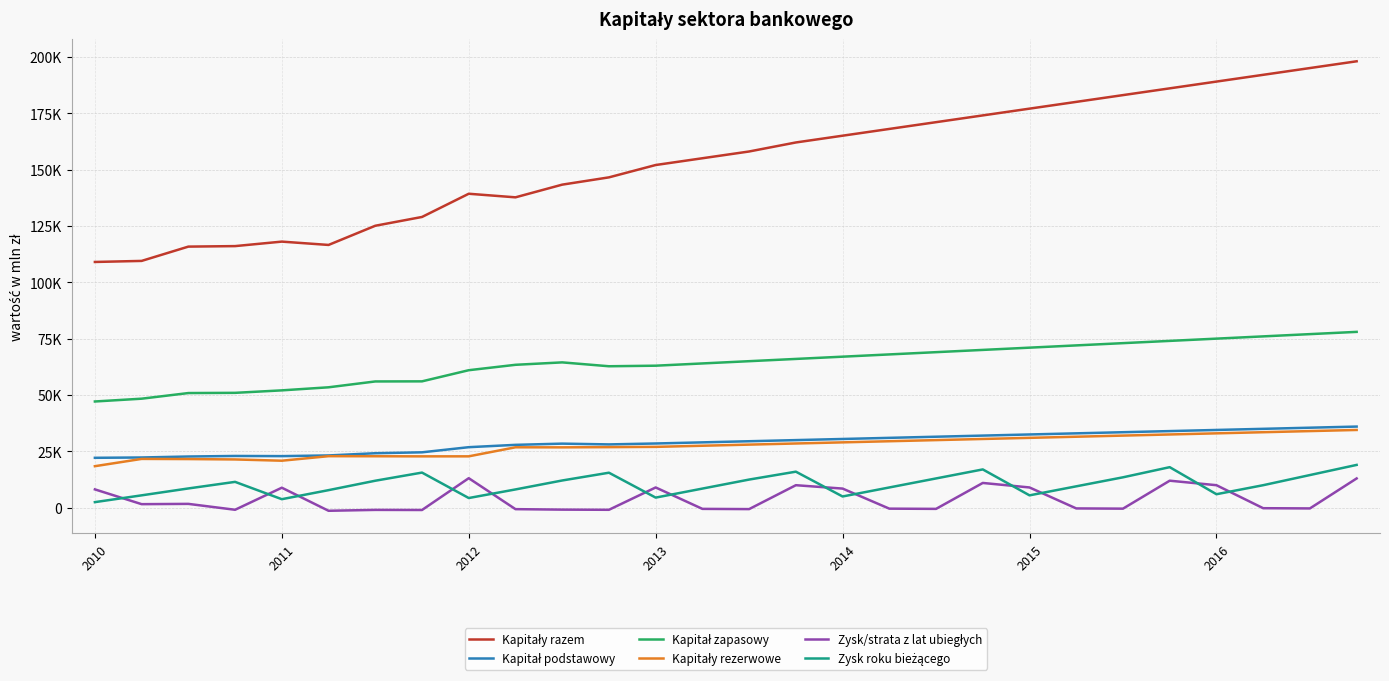

Does the chart have visible grid lines?

Yes